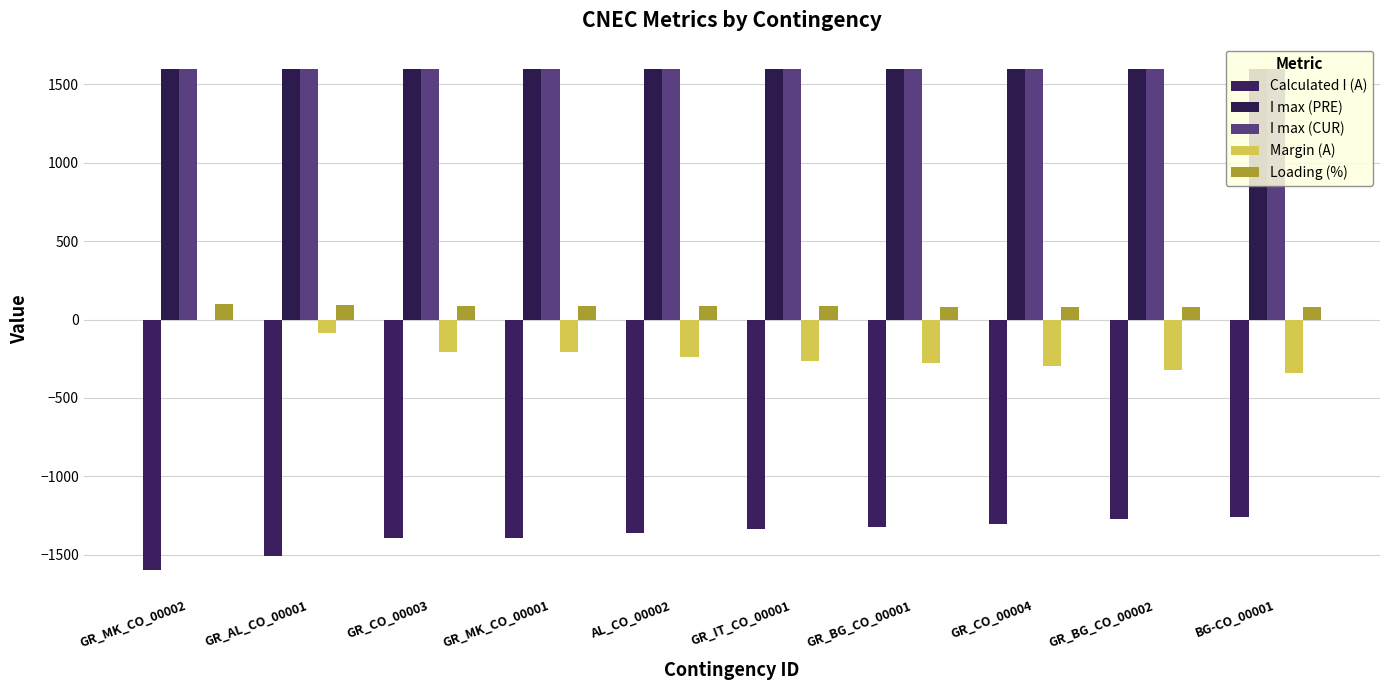

Count the number of data series in this chart.

5